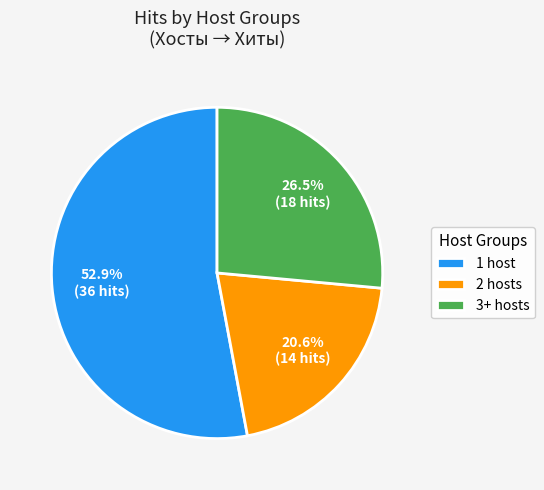

How many segments does this pie chart have?

3